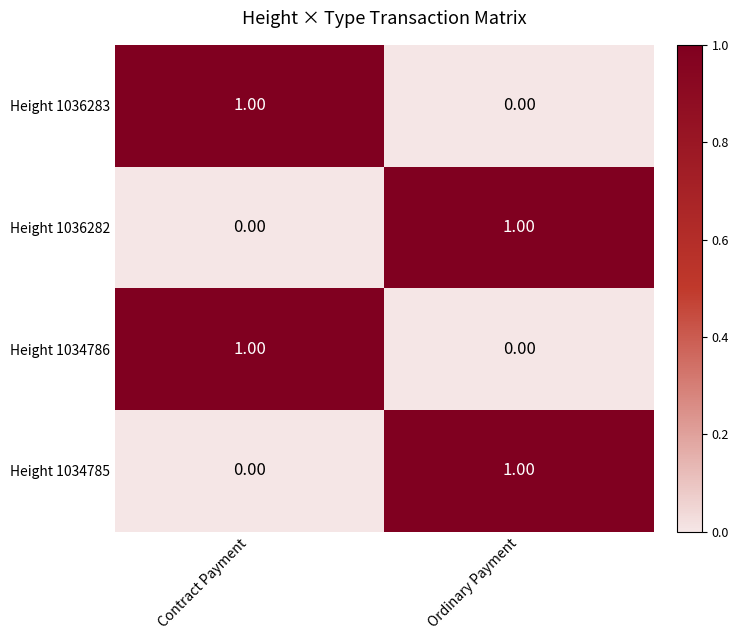

At which label is Height 1034785 closest to 0?

Contract Payment